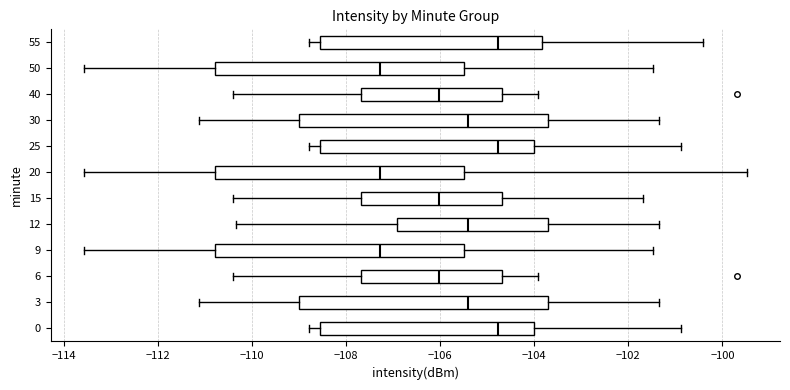

Reading bottom to top, read every box against the x-axis: the position of its median line, the range the box covers, and the ends of its whiskers. The values are not printed on the chart, so give them approximately, as read against the axis.

0: median -104.8, box -108.6 to -104.0, whiskers -108.8 to -100.8
3: median -105.4, box -109.0 to -103.6, whiskers -111.2 to -101.4
6: median -106.0, box -107.6 to -104.6, whiskers -110.4 to -104.0
9: median -107.2, box -110.8 to -105.4, whiskers -113.6 to -101.4
12: median -105.4, box -107.0 to -103.6, whiskers -110.4 to -101.4
15: median -106.0, box -107.6 to -104.6, whiskers -110.4 to -101.6
20: median -107.2, box -110.8 to -105.4, whiskers -113.6 to -99.4
25: median -104.8, box -108.6 to -104.0, whiskers -108.8 to -100.8
30: median -105.4, box -109.0 to -103.6, whiskers -111.2 to -101.4
40: median -106.0, box -107.6 to -104.6, whiskers -110.4 to -104.0
50: median -107.2, box -110.8 to -105.4, whiskers -113.6 to -101.4
55: median -104.8, box -108.6 to -103.8, whiskers -108.8 to -100.4